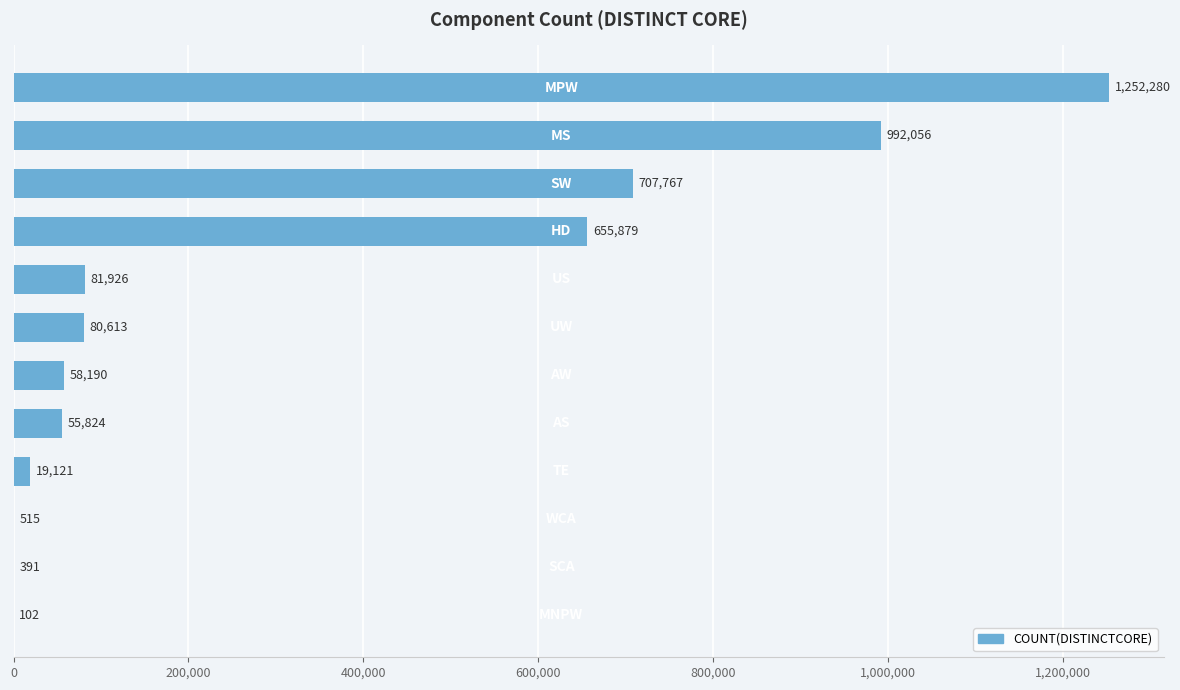

What is the greatest value displayed?

1252280